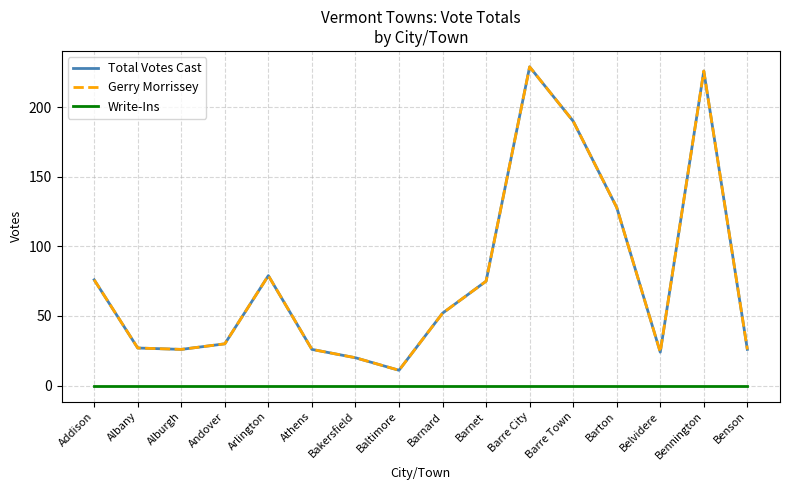

Is this an area chart (filled region under the line)?

No